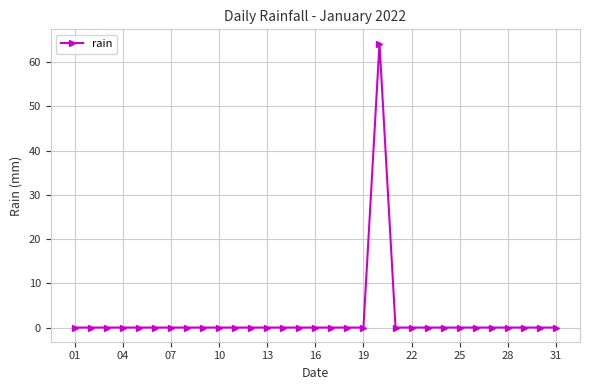

What is the average value?

2.1